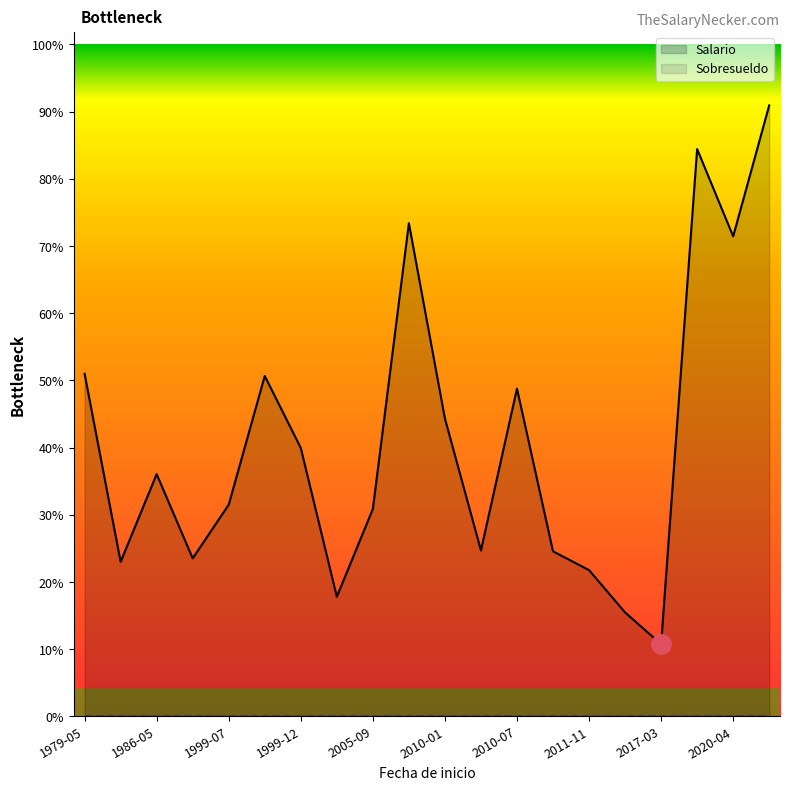

What are all the series names shown in the legend?

Salario, Sobresueldo